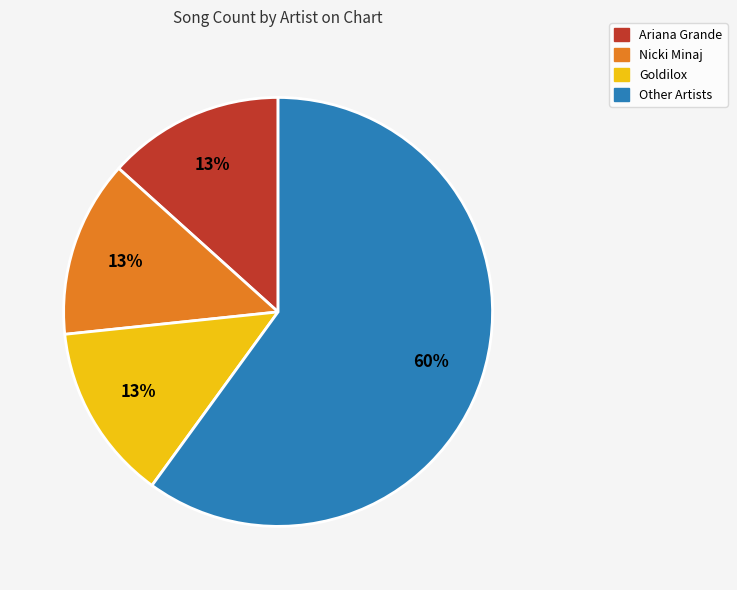

To the nearest percent, what is the difference between the largest and smallest slice percentages?

47%